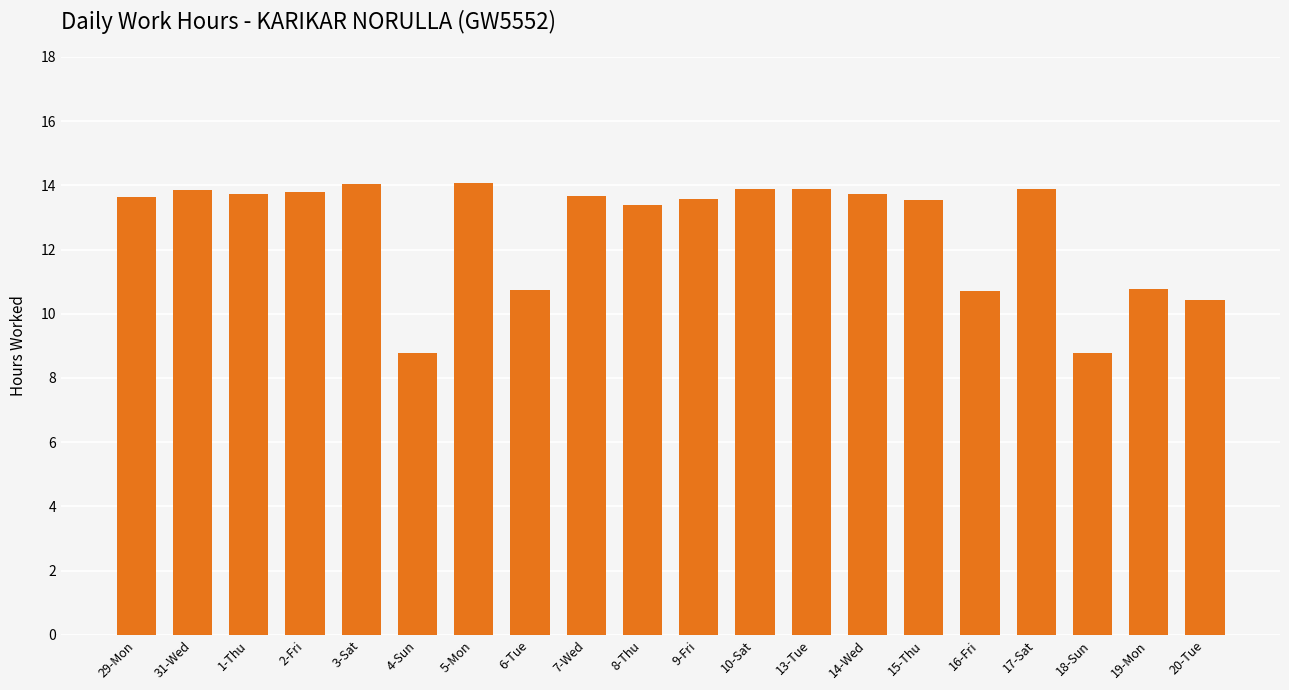

Approximately how many times larger is the value at 20-Tue compared to 13-Tue?

0.8